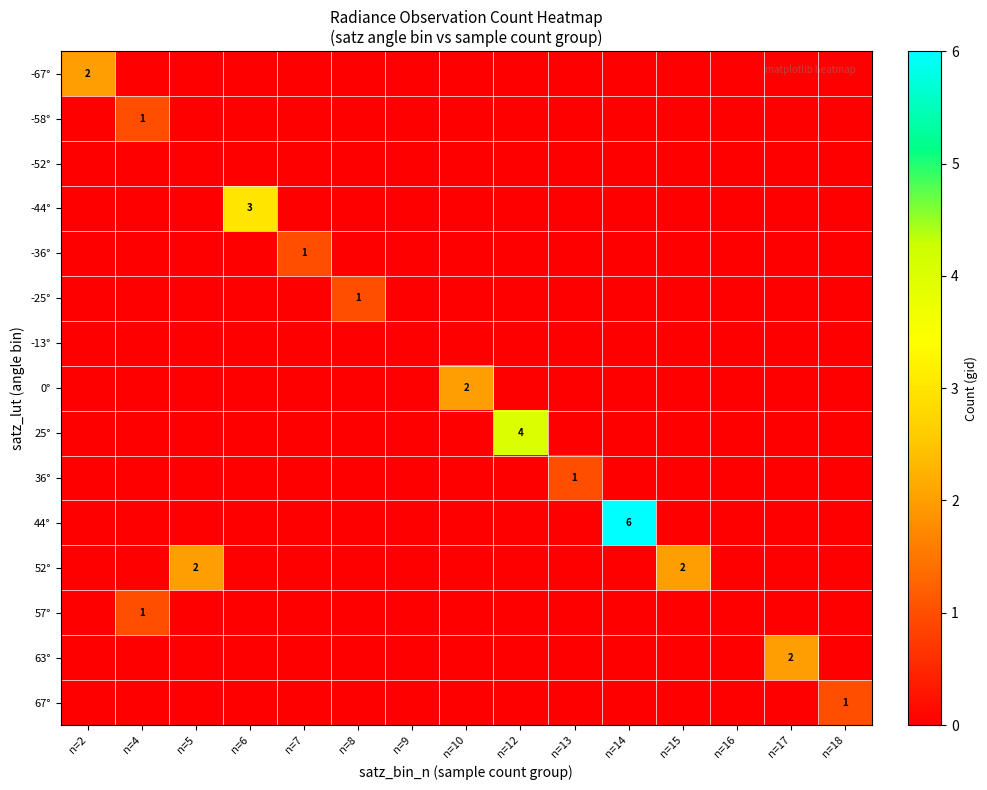

What is the difference between the highest and lowest values at n=5?

2